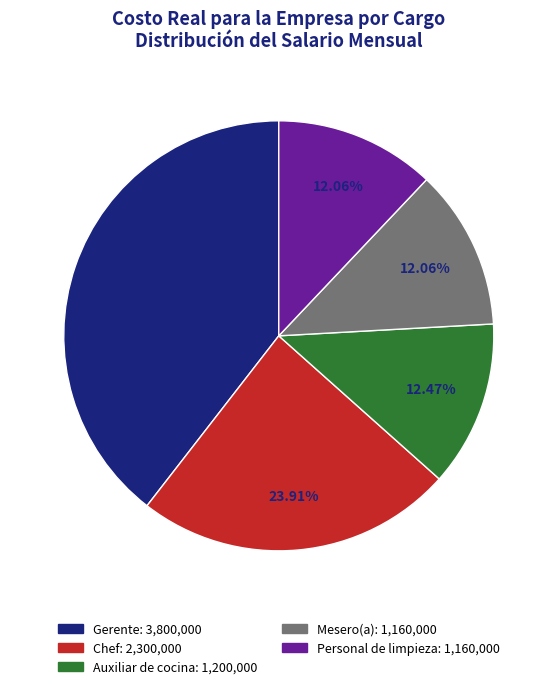

How many slices are in this pie chart?

5